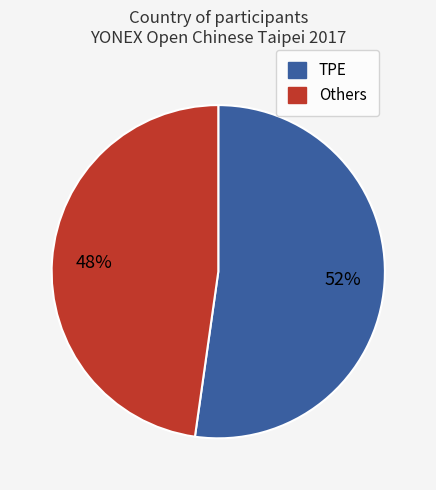

True or false: Others accounts for 48% of the total.

True